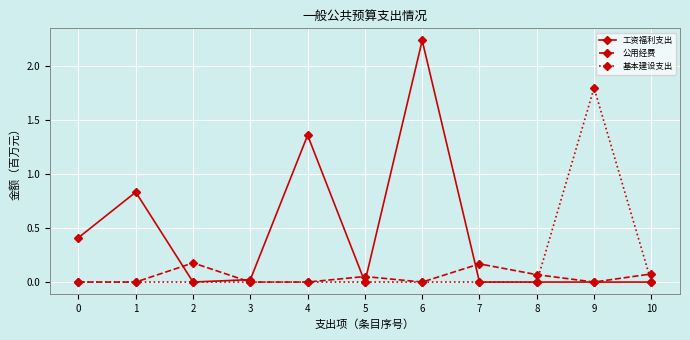

Is it true that 公用经费 equals 0.3 at 7?

False